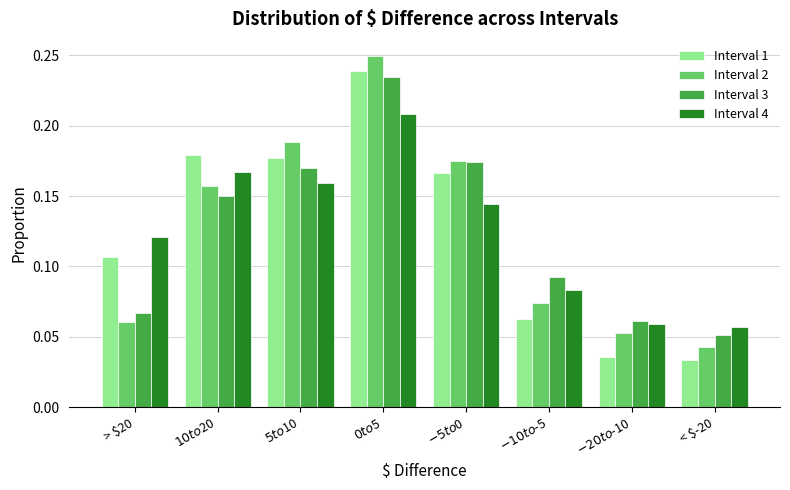

Count the Interval 4 values in the range 0 to 1.

8